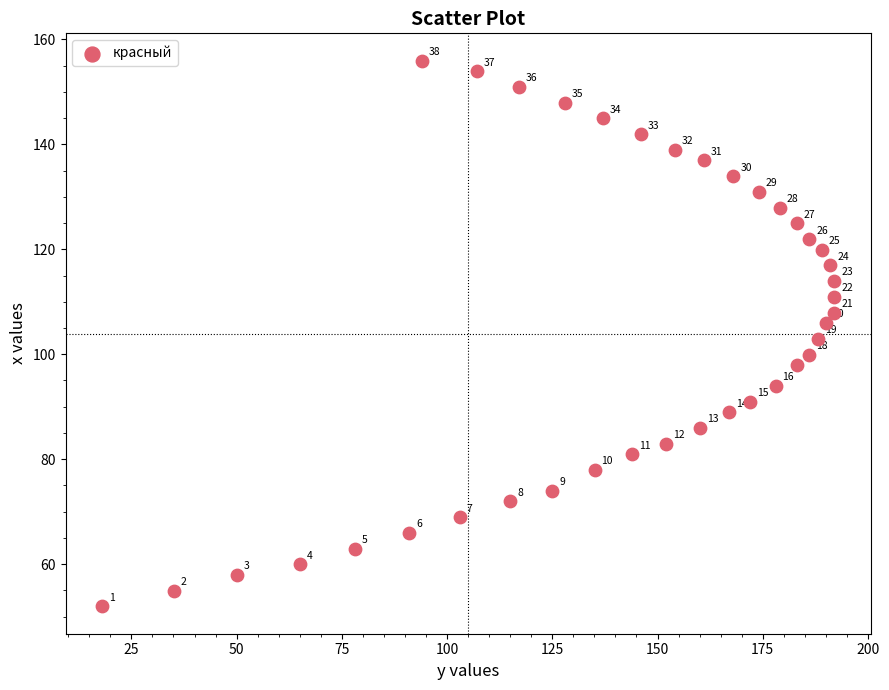

What Y value in the scatter plot is closest to 103?

103.0